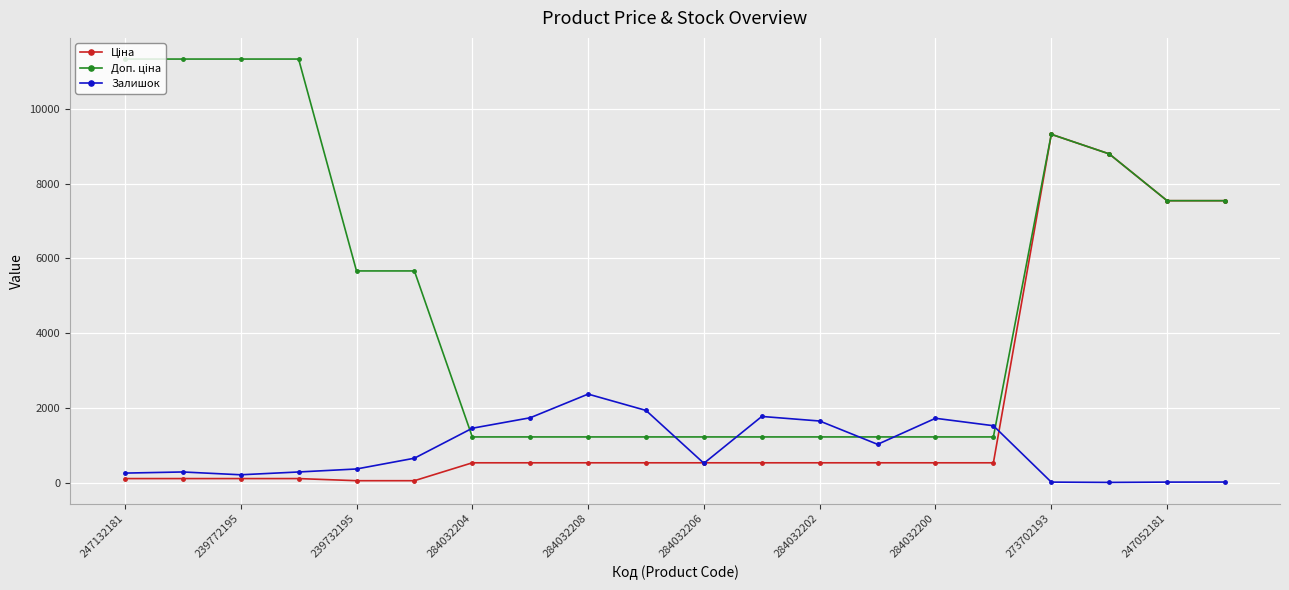

At how many categories does at least one series exceed 9937?

4